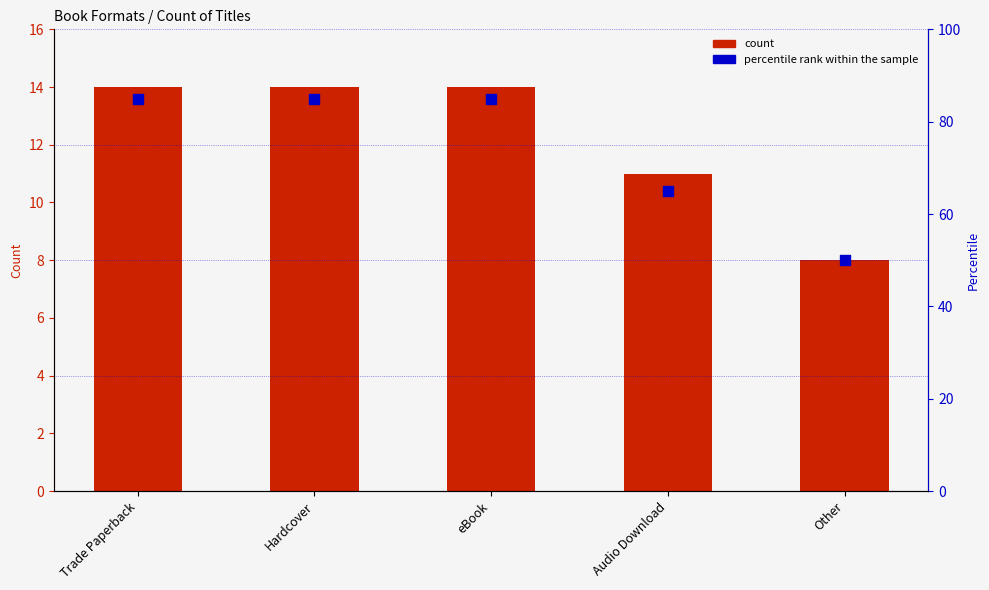

At which category is the sum across all series the highest?

Trade Paperback